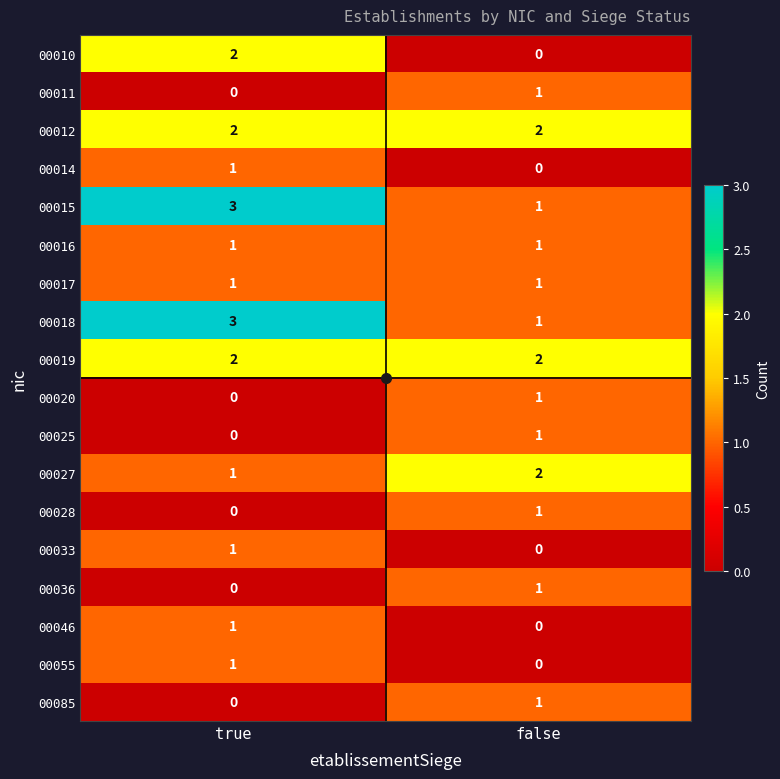

At which label does 00015 reach its peak?

true